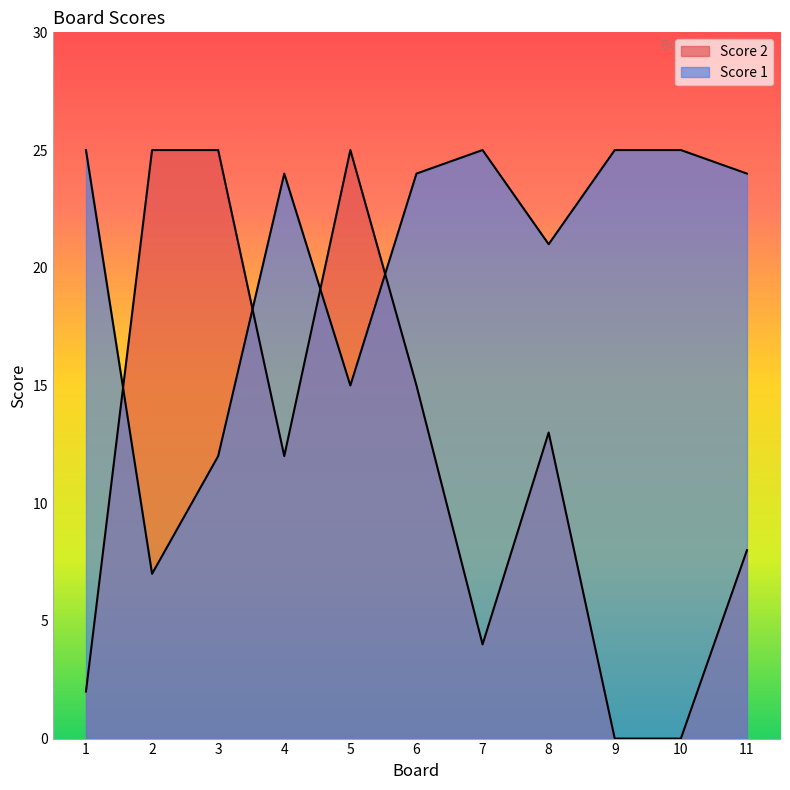

Which series has the largest total across all categories?

Score 1